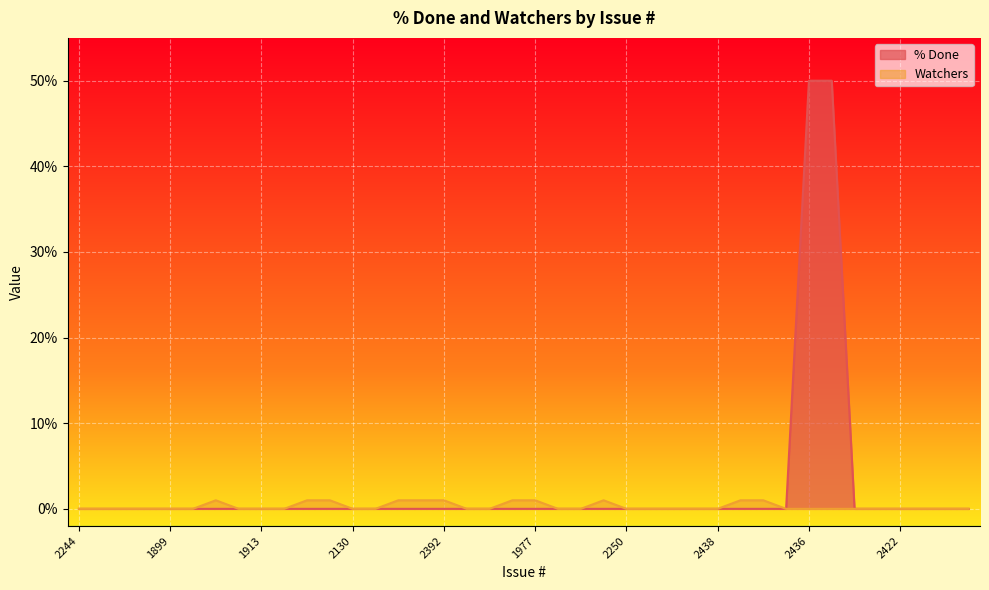

The Watchers series shows 0 at 1984. True or false?

True